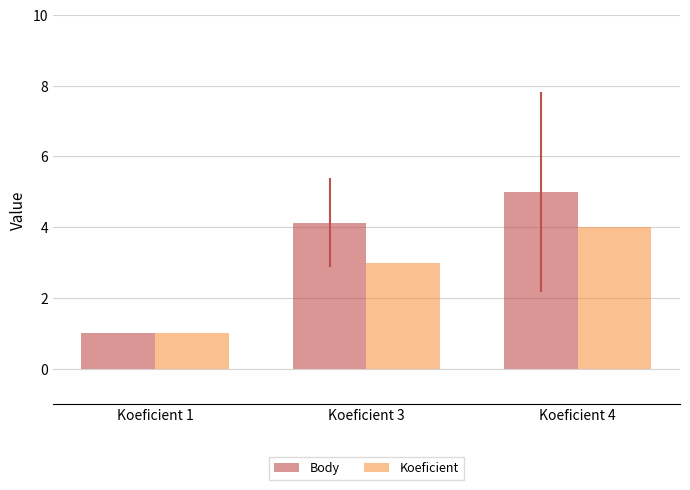

What is the spread (max minus min) of values at Koeficient 3?

1.1